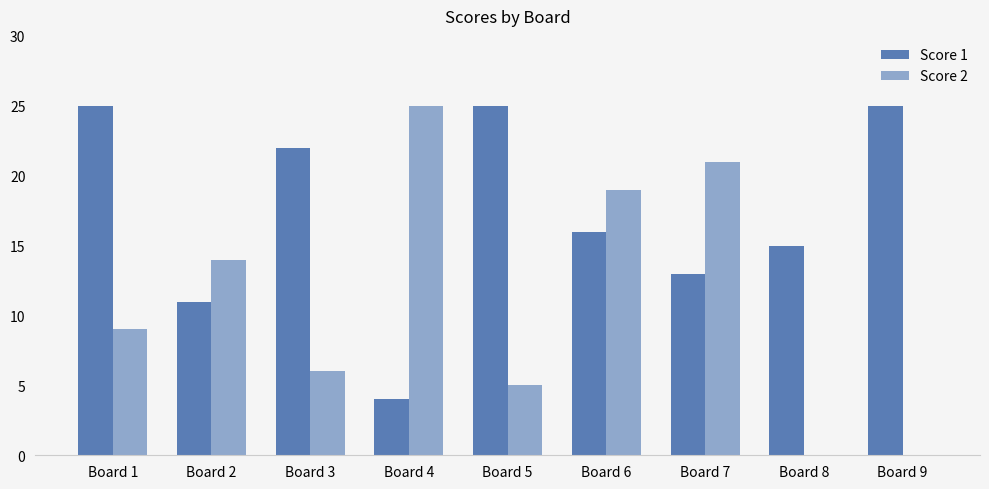

True or false: Score 2 has a value of 4 at Board 1.

False